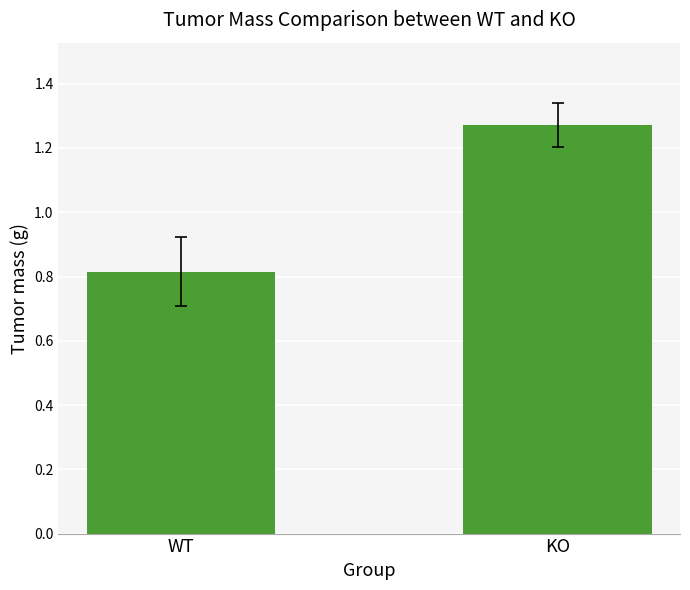

Between KO and WT, which is larger?

KO